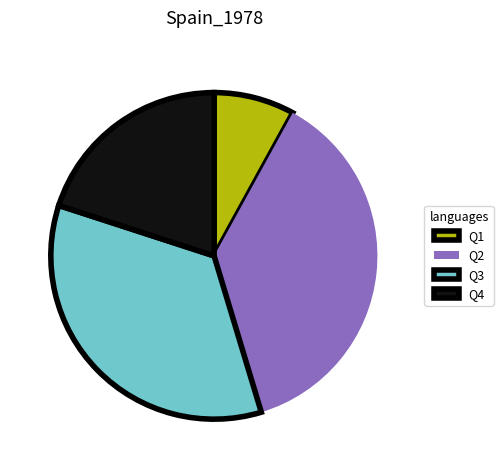

Is the sum of Q1 and Q2 greater than half?

No